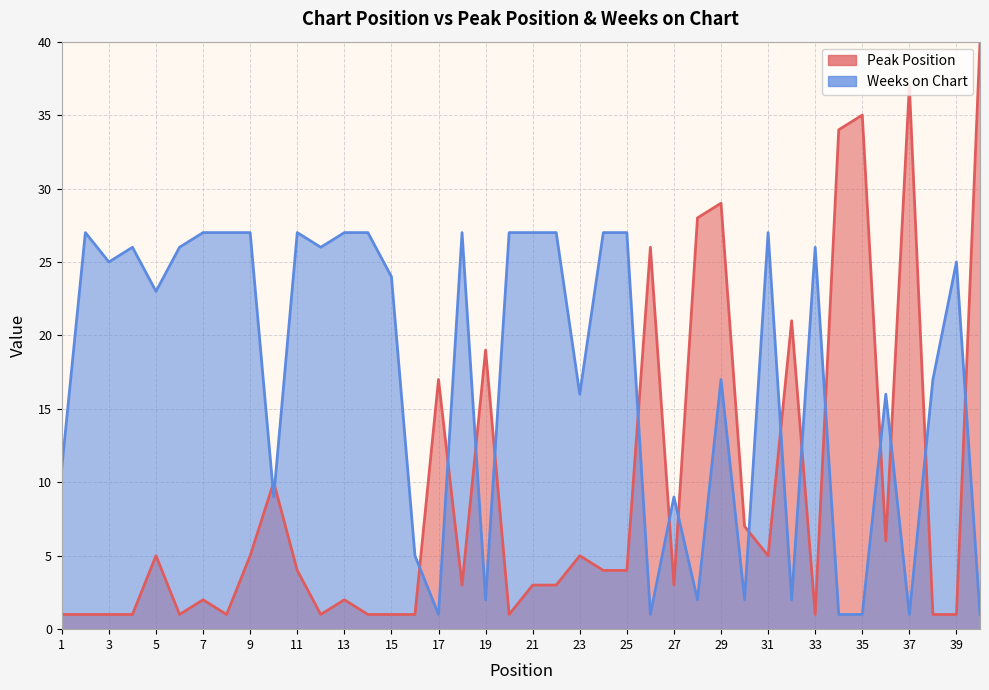

Reading right to left, what are all the values shown in this chart?

Peak Position: 40=40	39=1	38=1	37=37	36=6	35=35	34=34	33=1	32=21	31=5	30=7	29=29	28=28	27=3	26=26	25=4	24=4	23=5	22=3	21=3	20=1	19=19	18=3	17=17	16=1	15=1	14=1	13=2	12=1	11=4	10=10	9=5	8=1	7=2	6=1	5=5	4=1	3=1	2=1	1=1
Weeks on Chart: 40=1	39=25	38=17	37=1	36=16	35=1	34=1	33=26	32=2	31=27	30=2	29=17	28=2	27=9	26=1	25=27	24=27	23=16	22=27	21=27	20=27	19=2	18=27	17=1	16=5	15=24	14=27	13=27	12=26	11=27	10=9	9=27	8=27	7=27	6=26	5=23	4=26	3=25	2=27	1=11